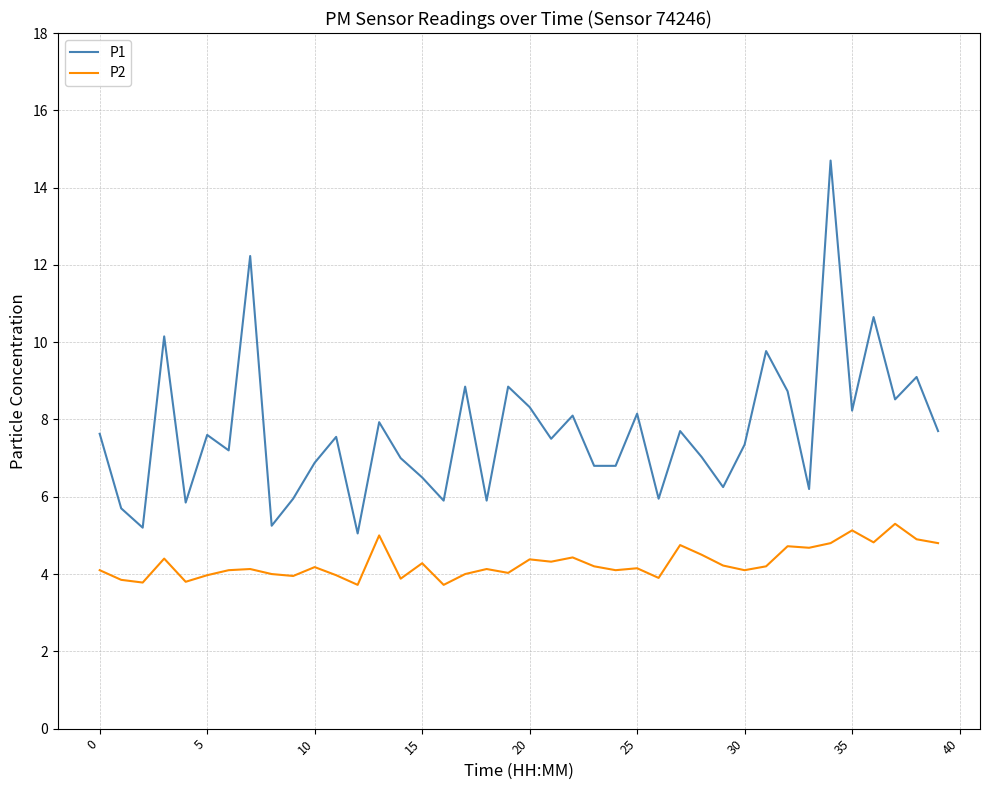

List the series in order of their peak value, lowest first.

P2, P1